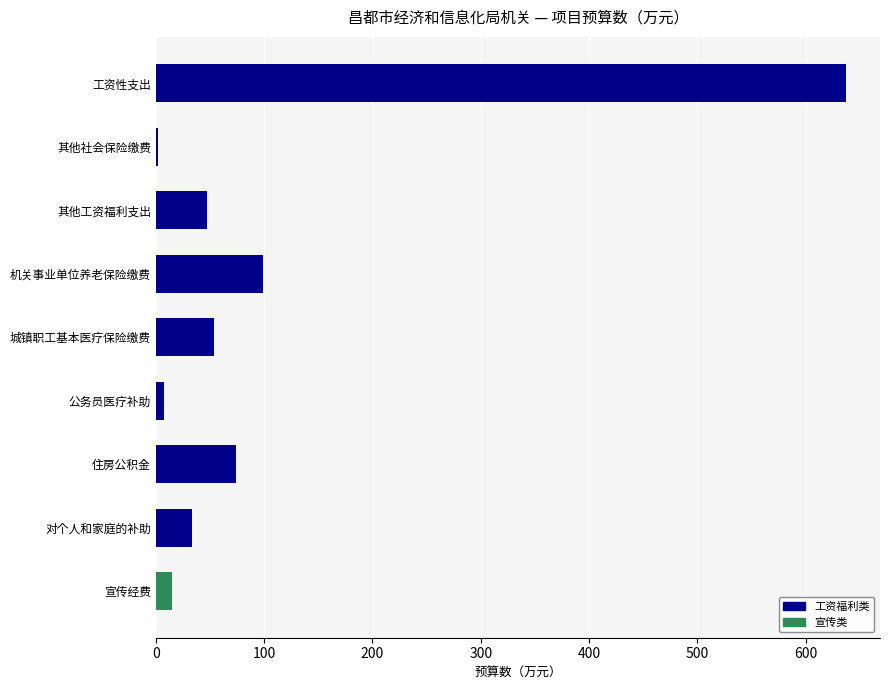

What is the sum of the values at 其他工资福利支出 and 对个人和家庭的补助?

80.7